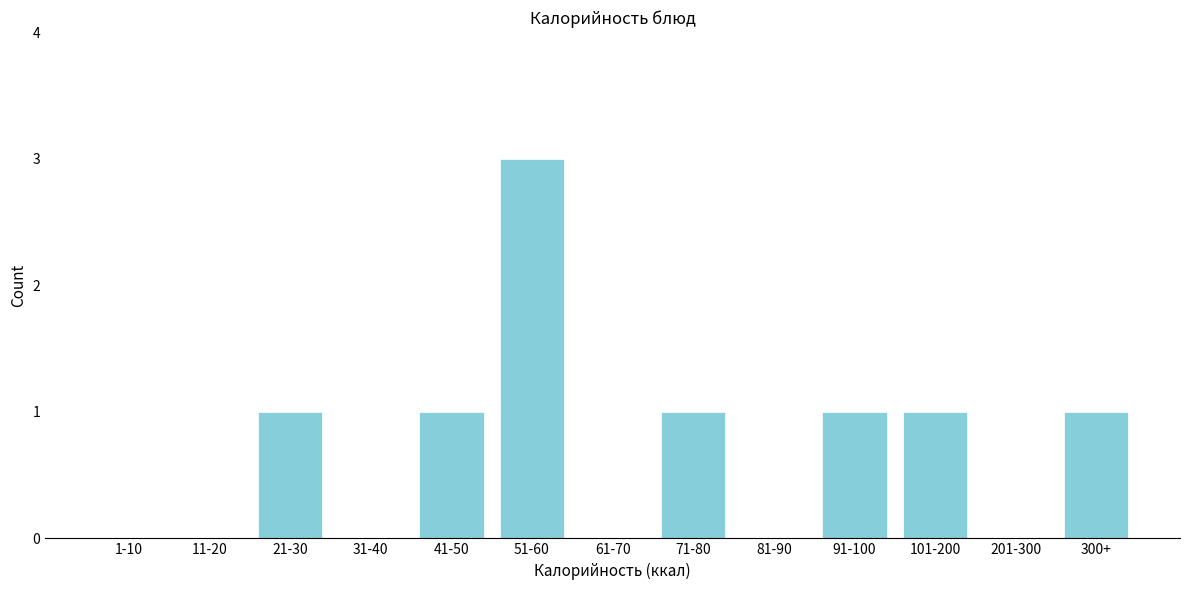

Which category has the highest value across all series?

51-60